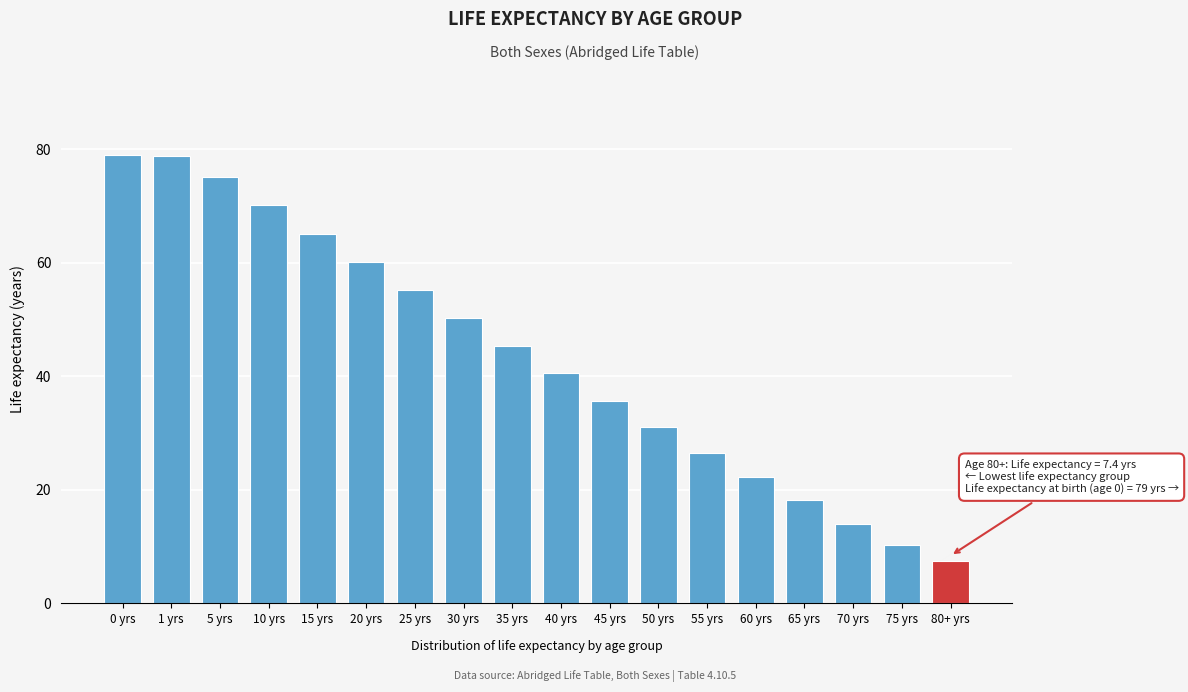

The chart shows a value of 9.6 at 35 yrs. True or false?

False